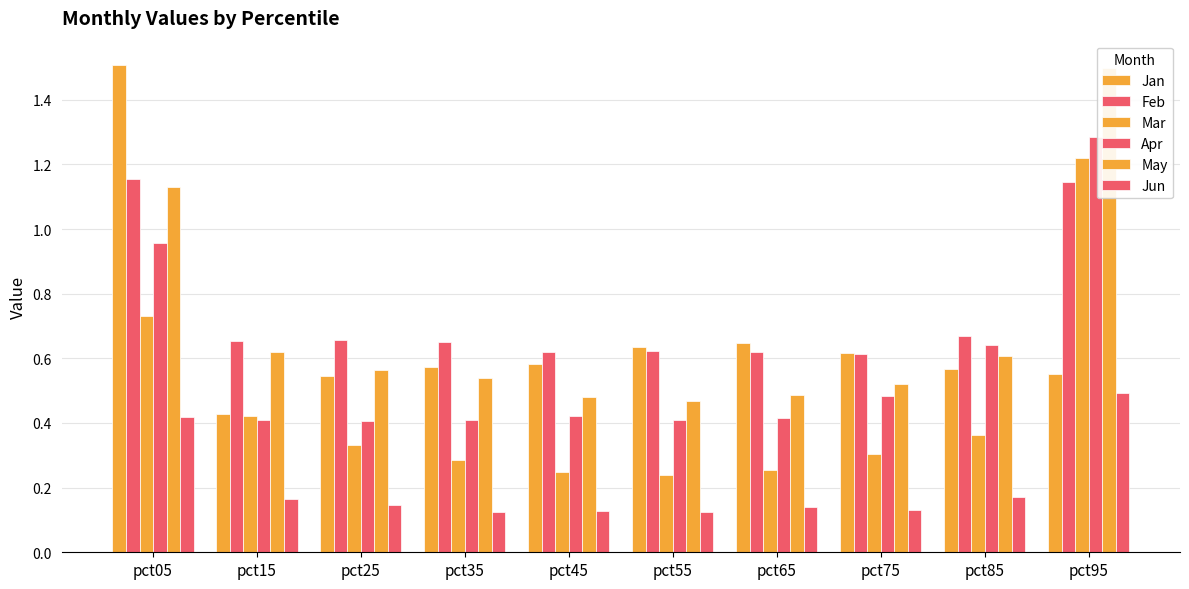

What is the maximum value for Mar?

1.2